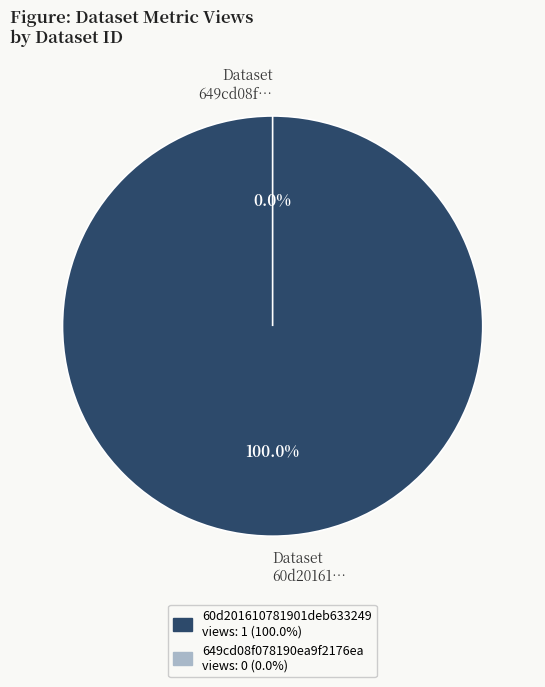

Which has a higher value, 649cd08f078190ea9f2176ea or 60d201610781901deb633249?

60d201610781901deb633249